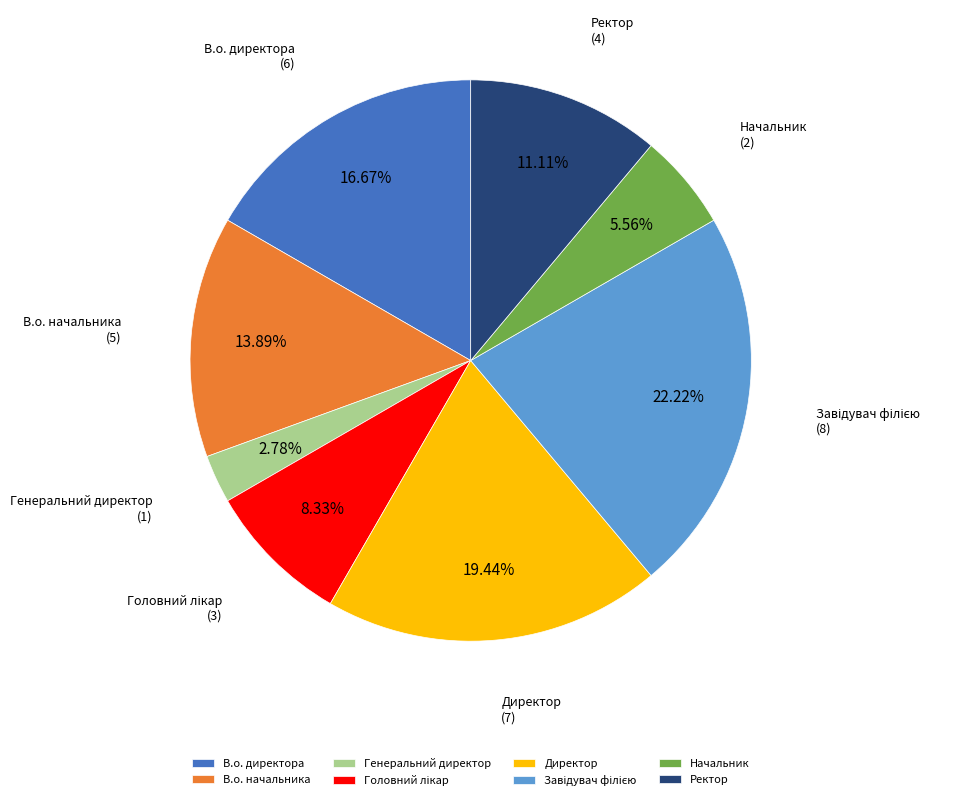

What is the smallest slice in the pie chart?

Генеральний директор